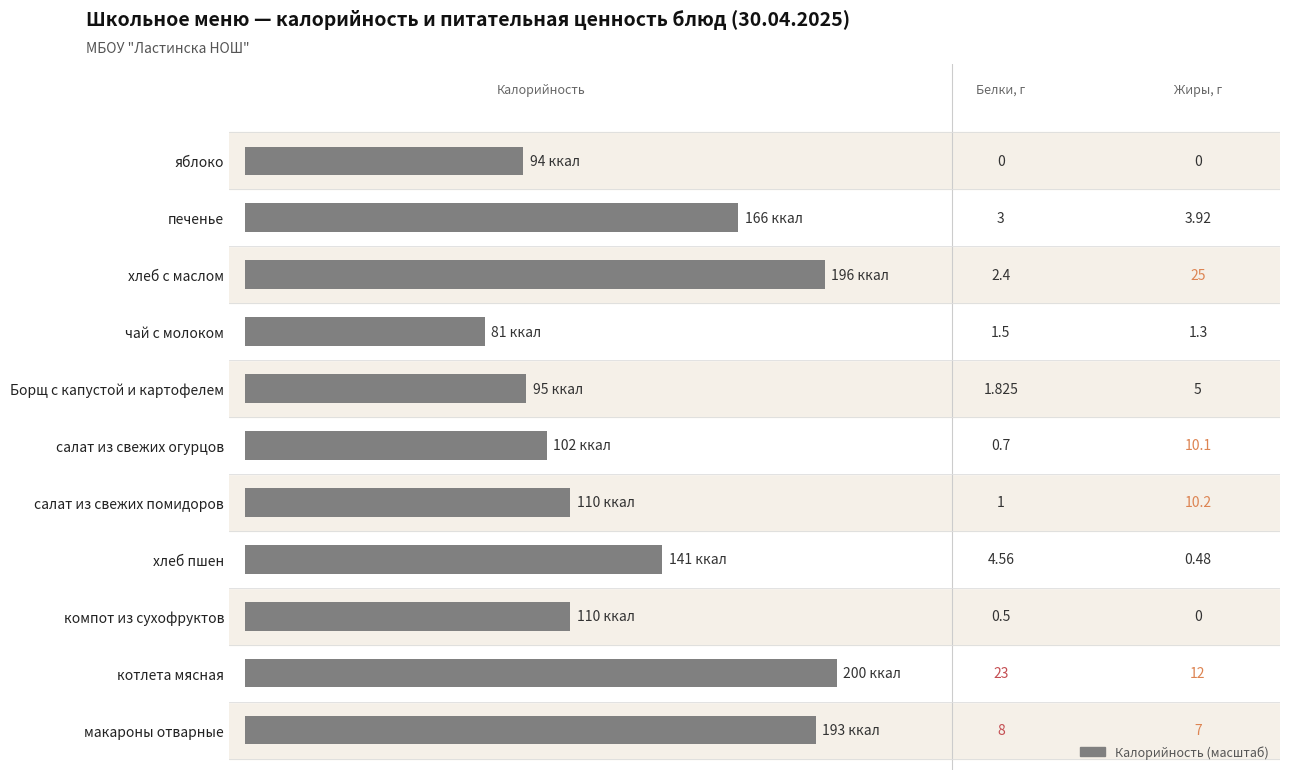

Does the chart contain any negative values?

No